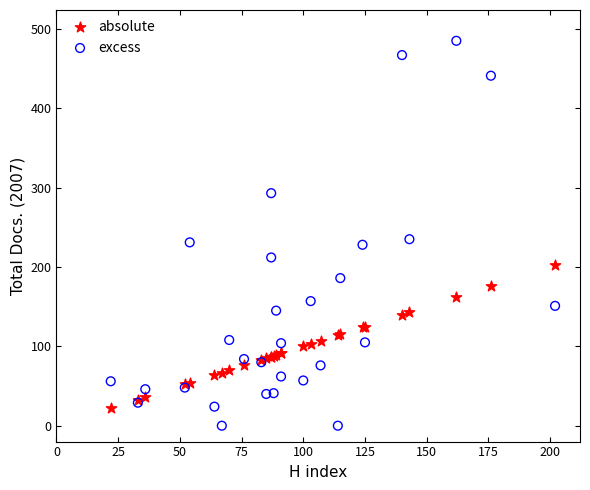

Which series has the widest spread of Y values?

excess